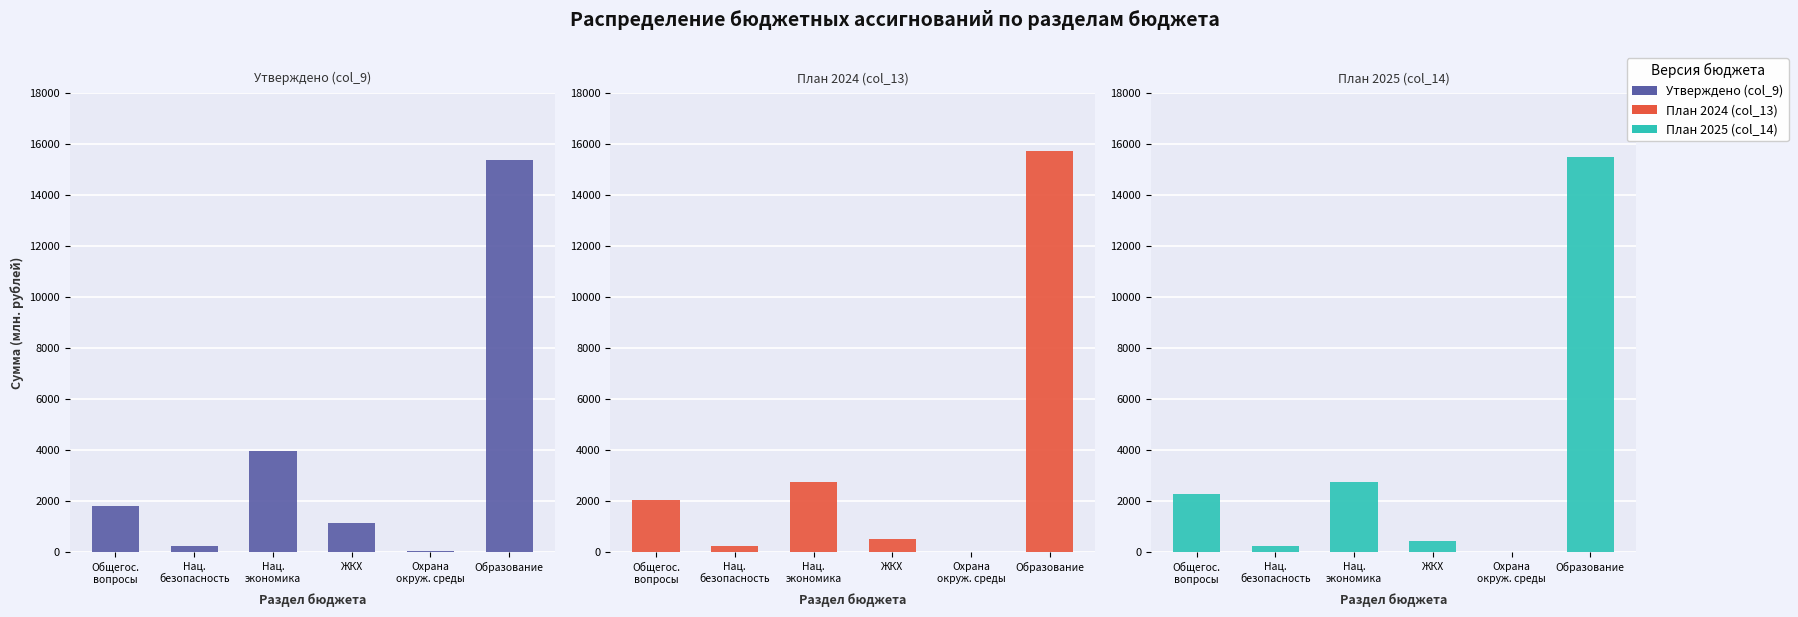

Which series changed the most between Нац.
экономика and ЖКХ?

Утверждено (col_9)